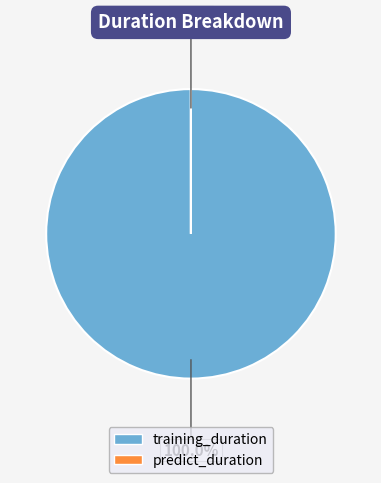

To the nearest percent, what portion does training_duration represent?

100%